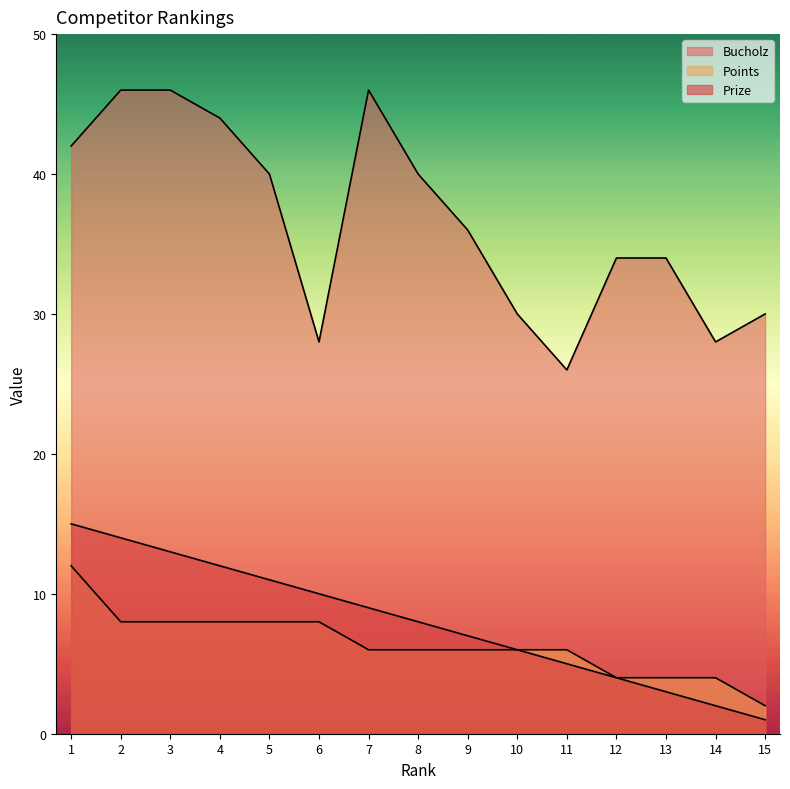

What is the value of the Points point at the 11th from the left?

6